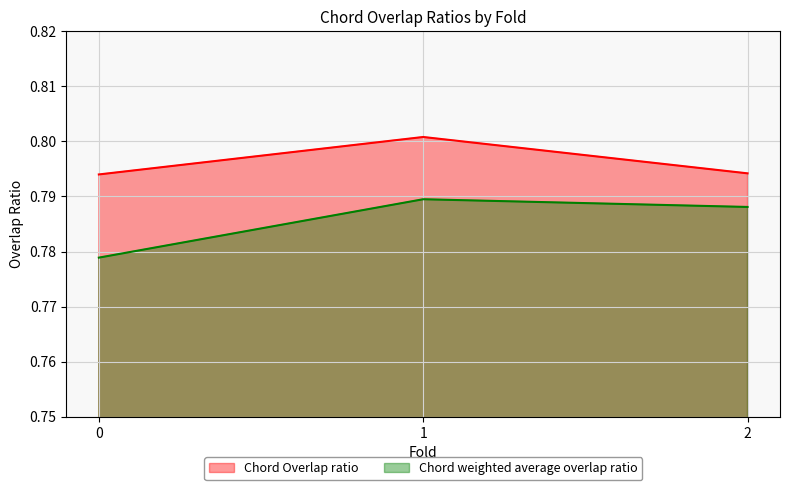

What is the value of the Chord Overlap ratio point at the 1st from the left?

0.8